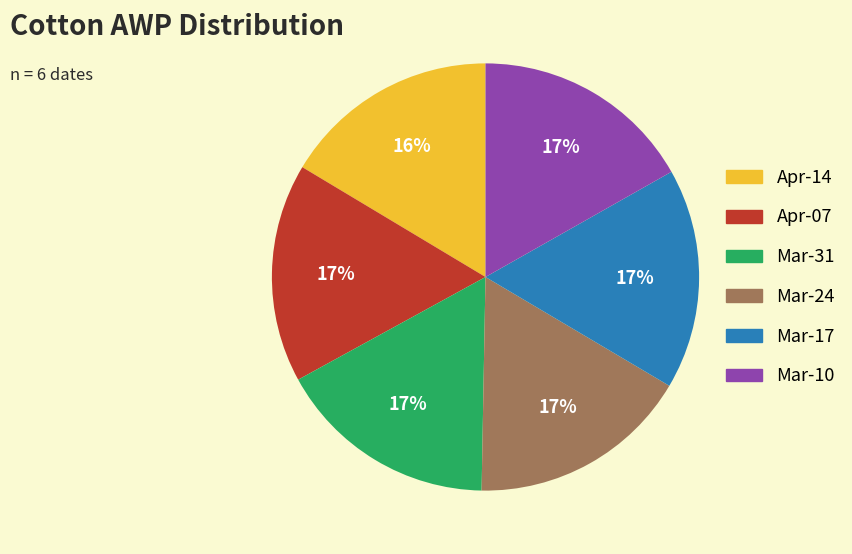

Count the number of slices in the pie.

6